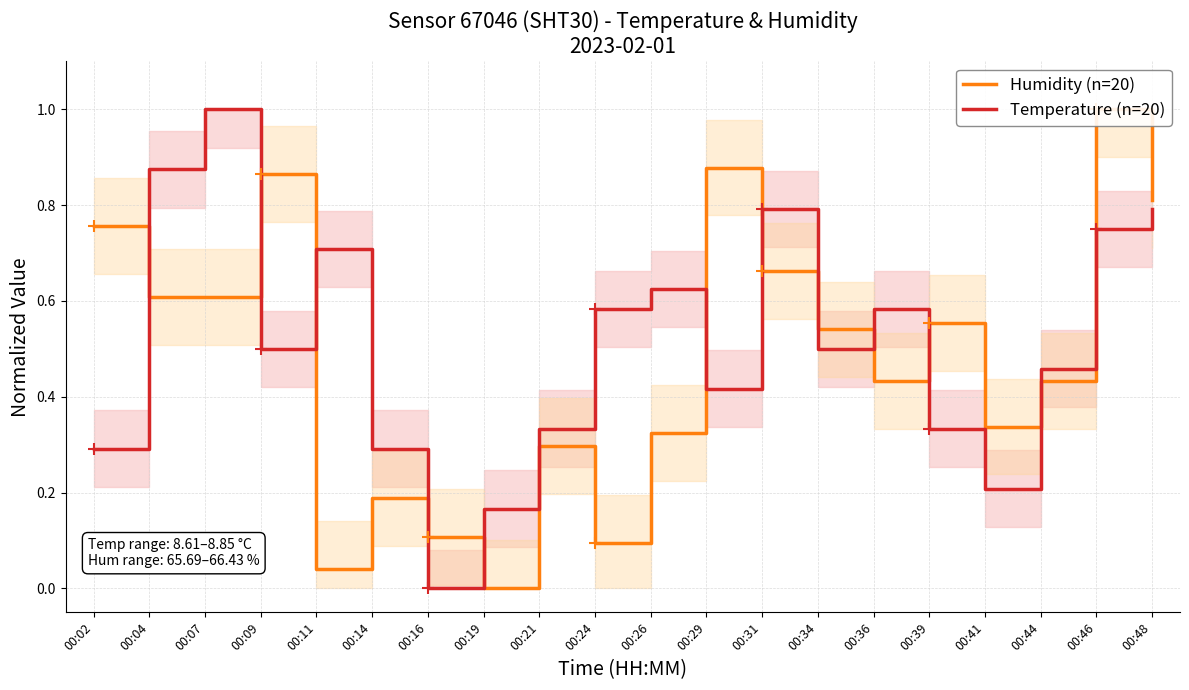

What are all the series names shown in the legend?

Humidity (n=20), Temperature (n=20)